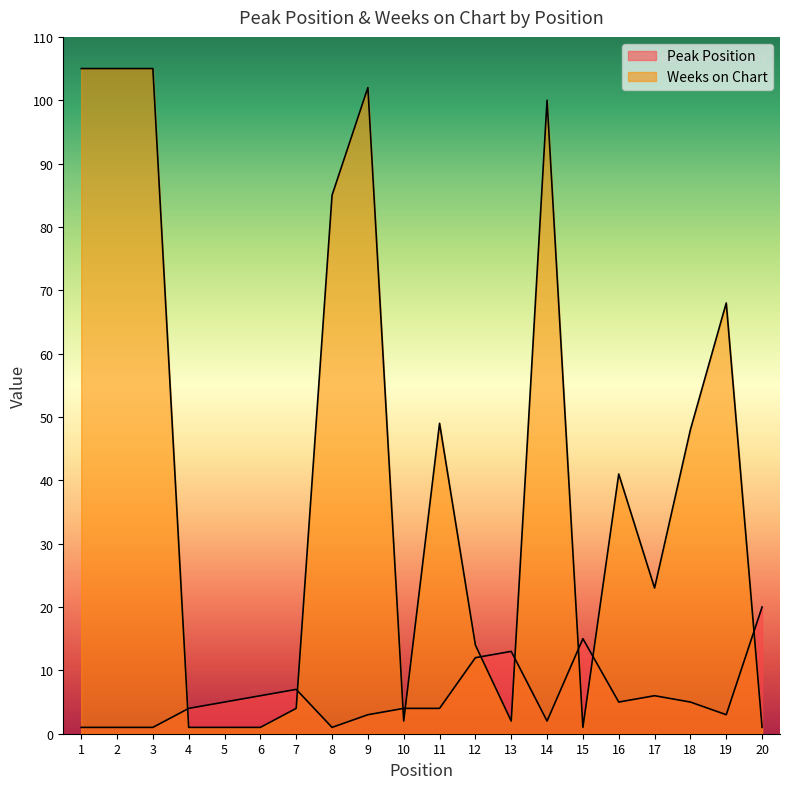

List the series in order of their overall mean, lowest first.

Peak Position, Weeks on Chart